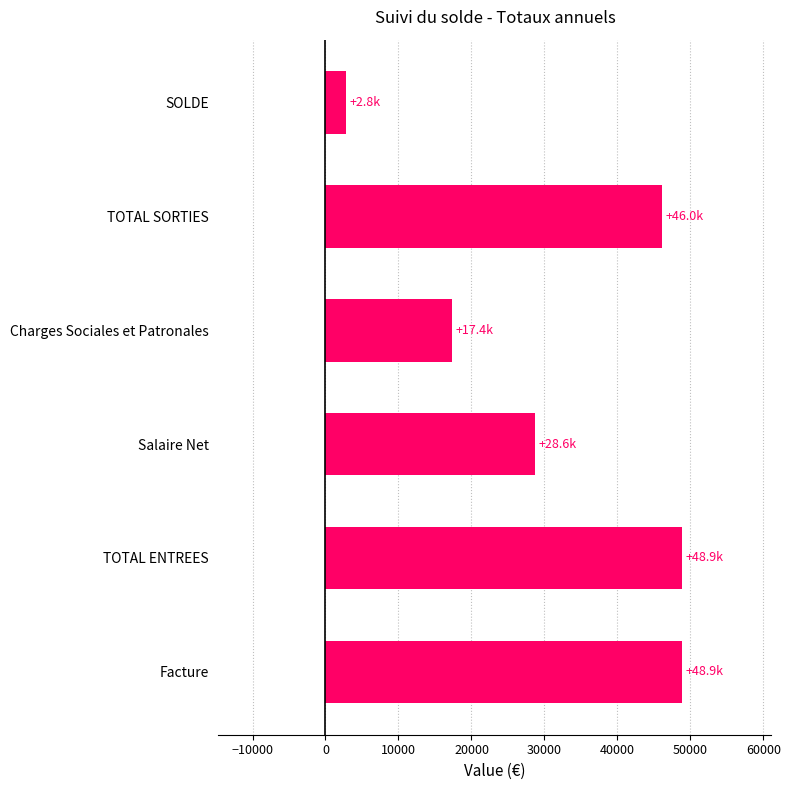

What is the ratio of the value at TOTAL ENTREES to the value at Charges Sociales et Patronales?

2.8